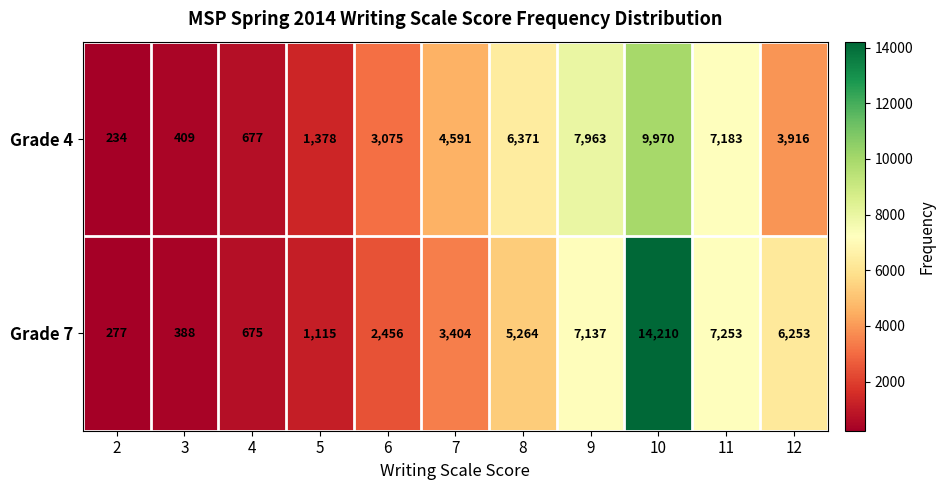

What is the total value across all series at 2?

511